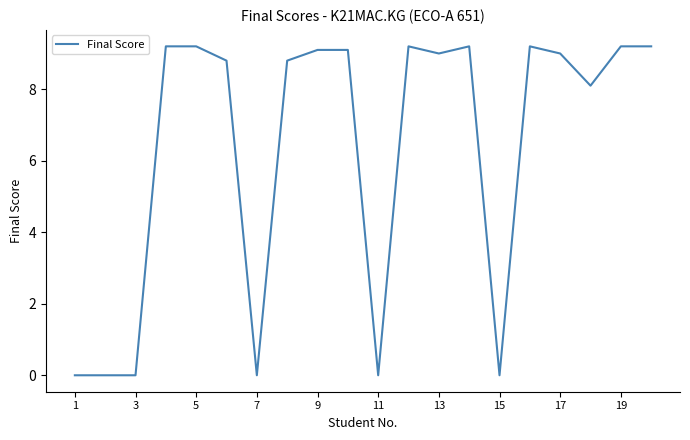

What is the difference between the maximum and minimum values?

9.2